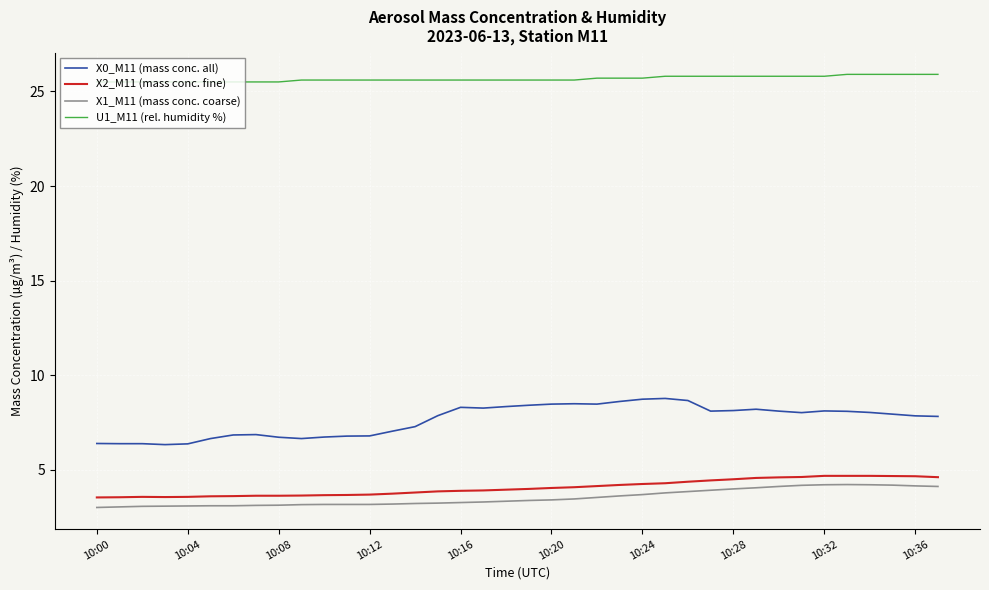

What is the highest value of the U1_M11 (rel. humidity %) series?

25.9